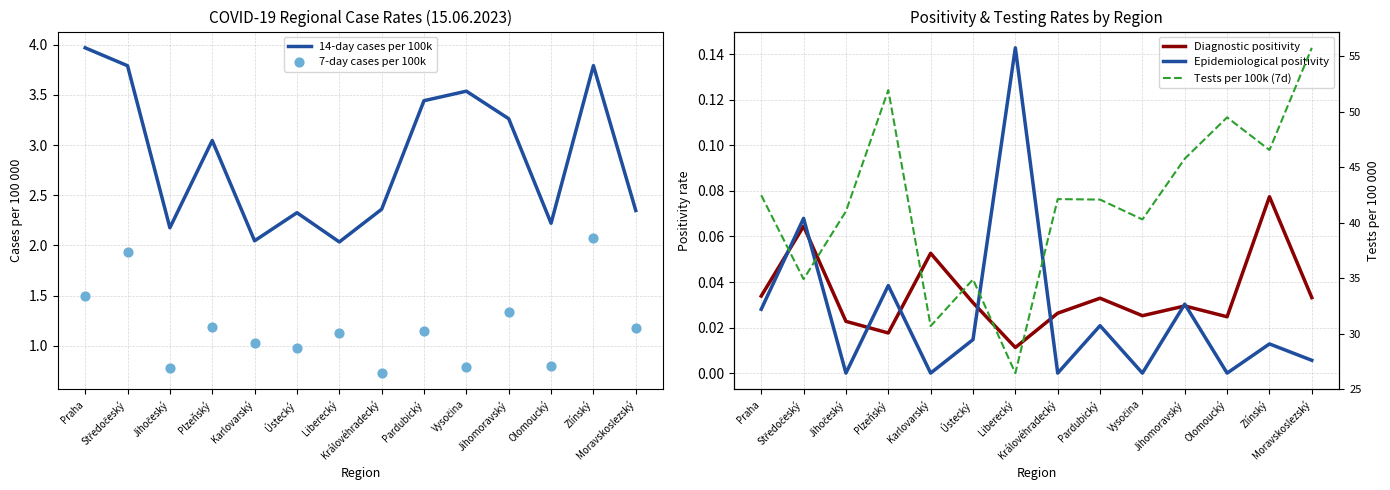

Is the value of 14-day cases per 100k at Praha greater than the value of Epidemiological positivity at Pardubický?

Yes